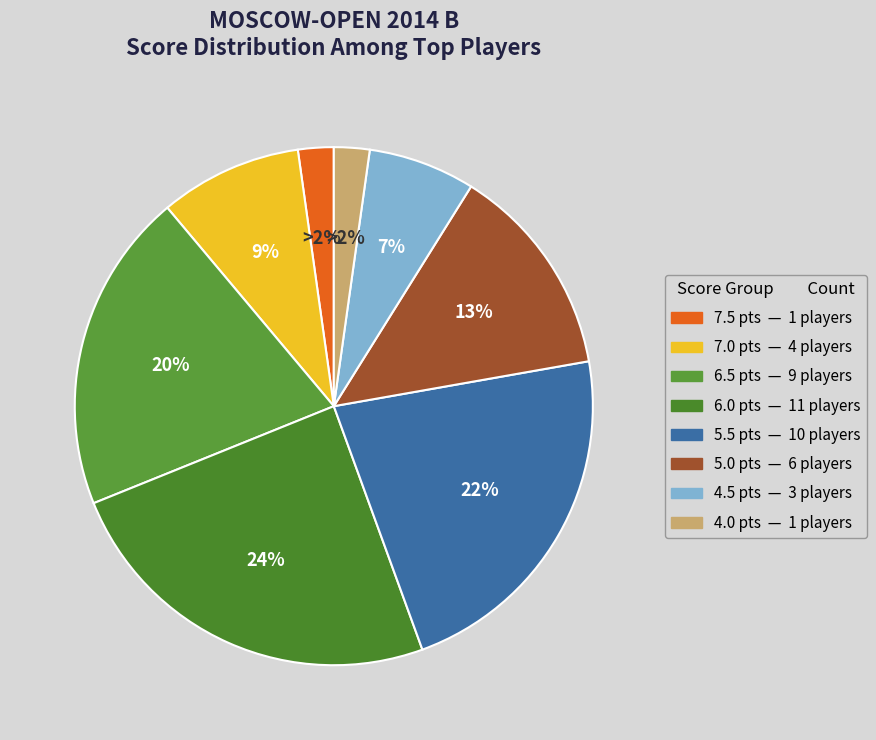

To the nearest percent, what is the difference between the largest and smallest slice percentages?

22%